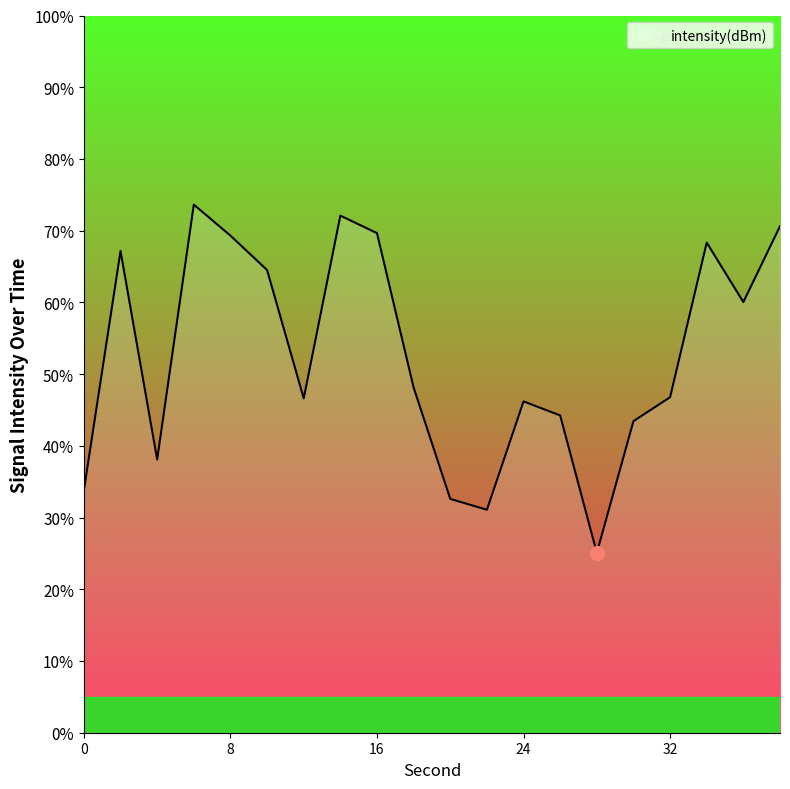

What is the greatest value displayed?

73.6